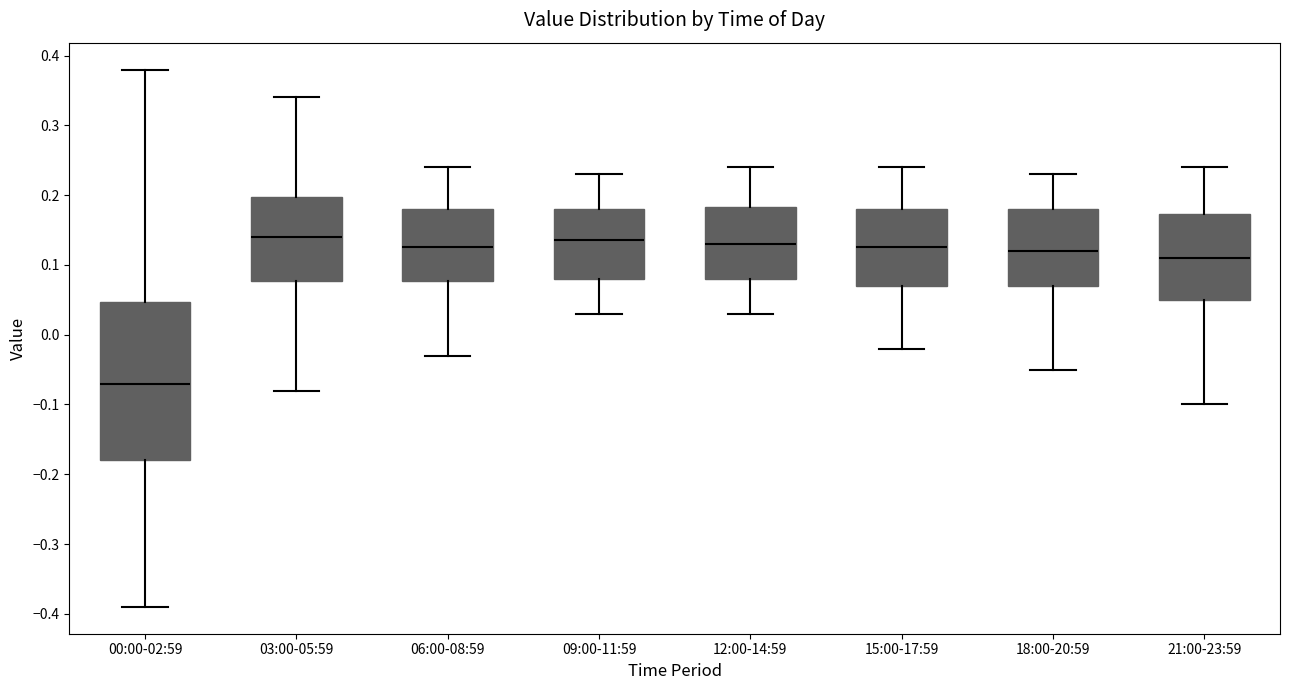

Comparing the boxes themselves (not the whiskers), which one is the tallest?

00:00-02:59